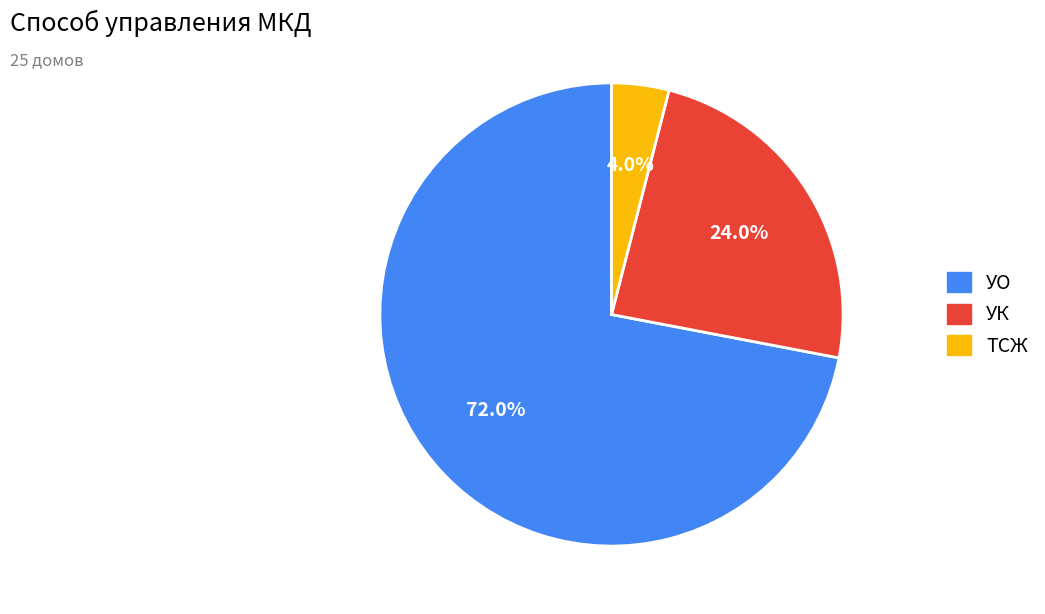

To the nearest percent, what is the combined percentage of УО and УК?

96%